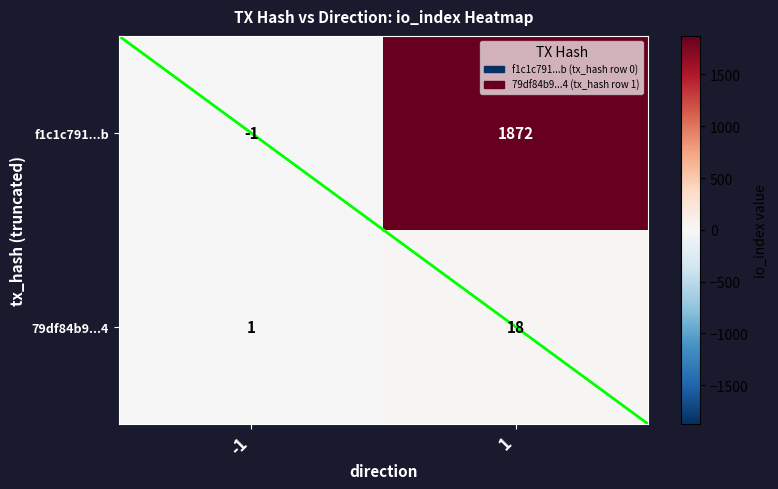

Reading right to left, extract all data points from this chart.

f1c1c791...b: 1872	-1
79df84b9...4: 18	1